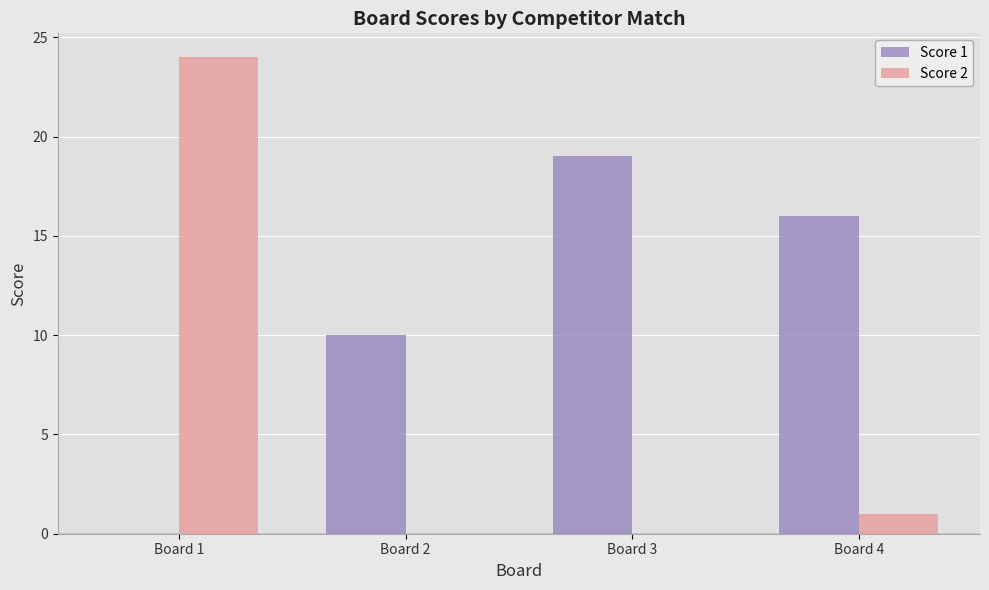

Where is Score 2 nearest to the value 12?

Board 4